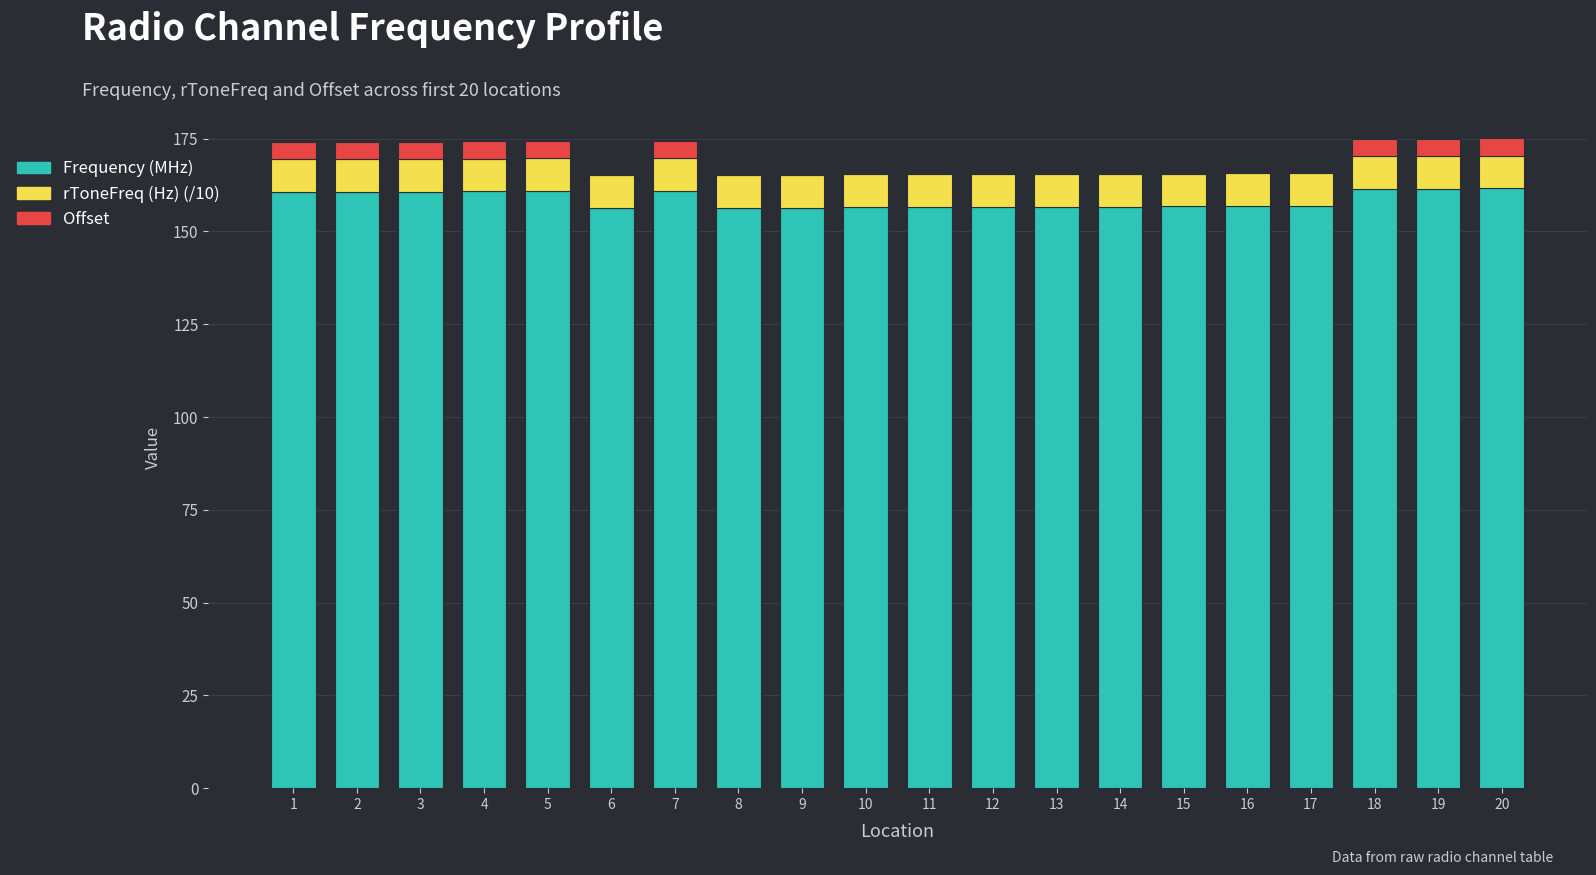

Are the bars horizontal?

No